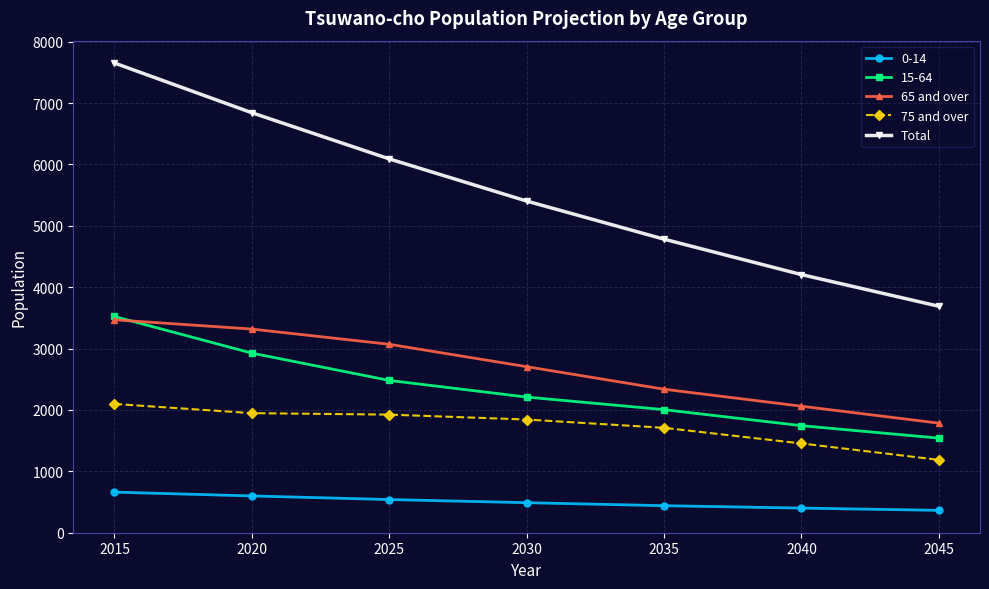

What is the maximum value shown in the chart?

7653